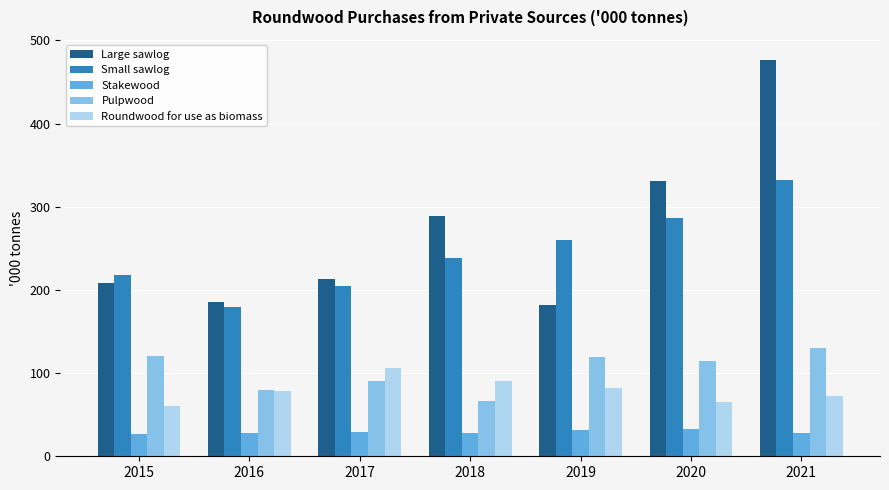

Between 2016 and 2018, which series saw the biggest shift?

Large sawlog